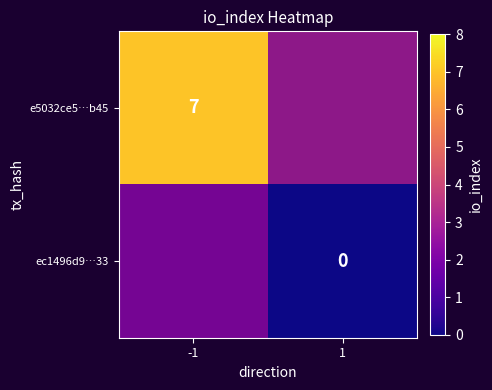

List the series in order of their overall mean, highest first.

e5032ce5…b45, ec1496d9…33